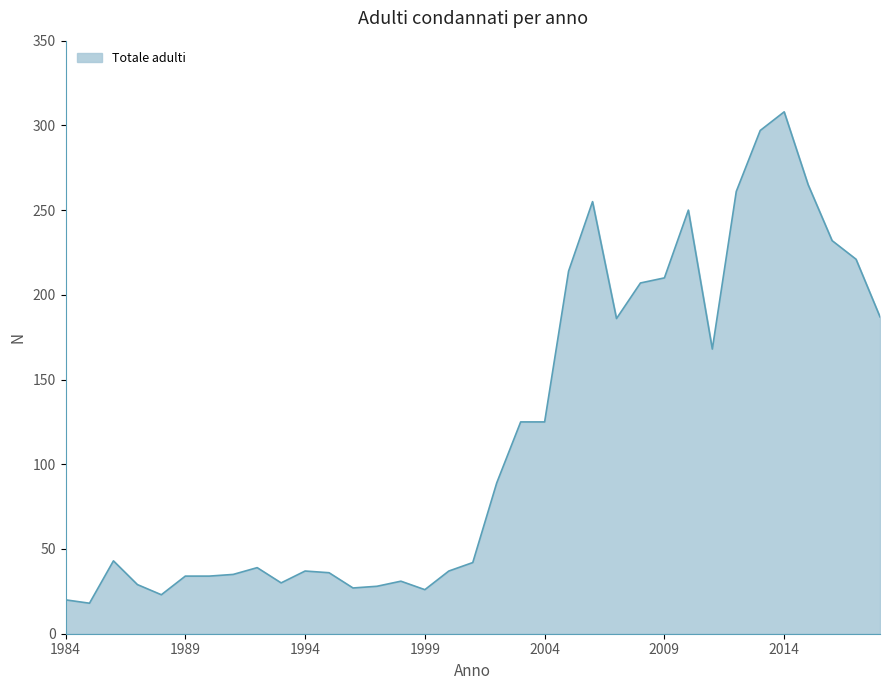

What is the difference between the maximum and minimum values?

290